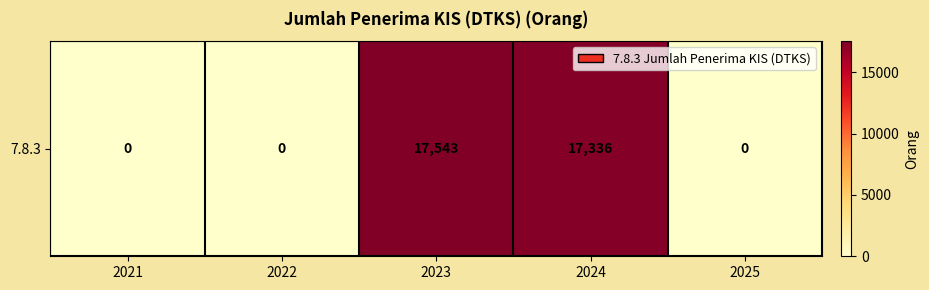

What is the change in value from 2023 to 2024?

-207